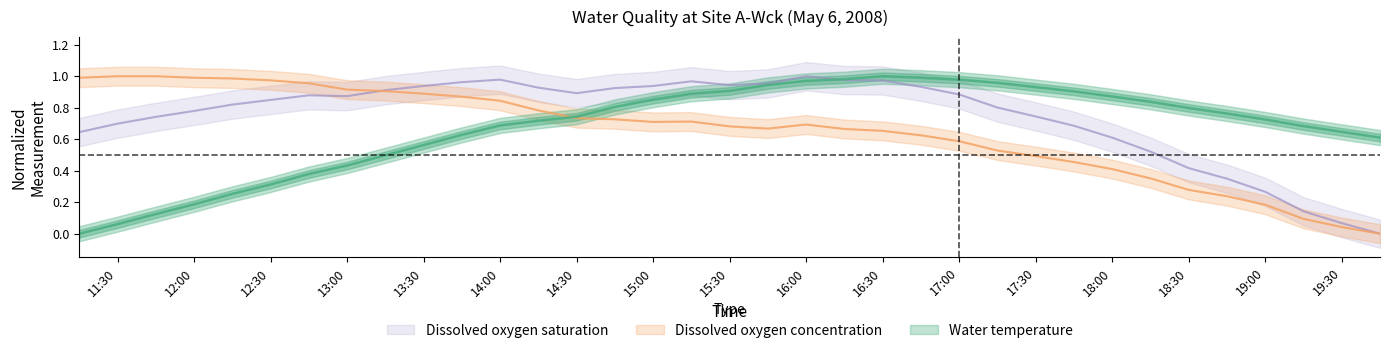

What are all the series names shown in the legend?

Water temperature, Dissolved oxygen concentration, Dissolved oxygen saturation